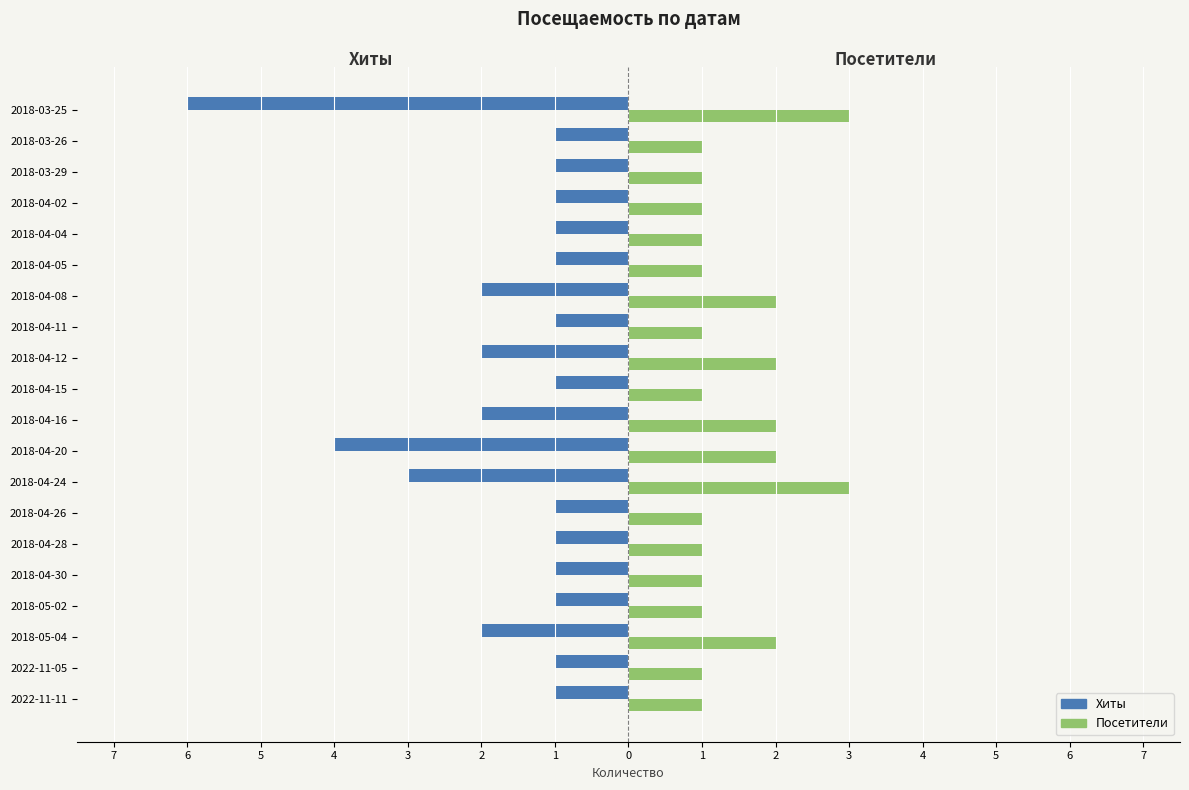

What are all the series names shown in the legend?

Хиты, Посетители